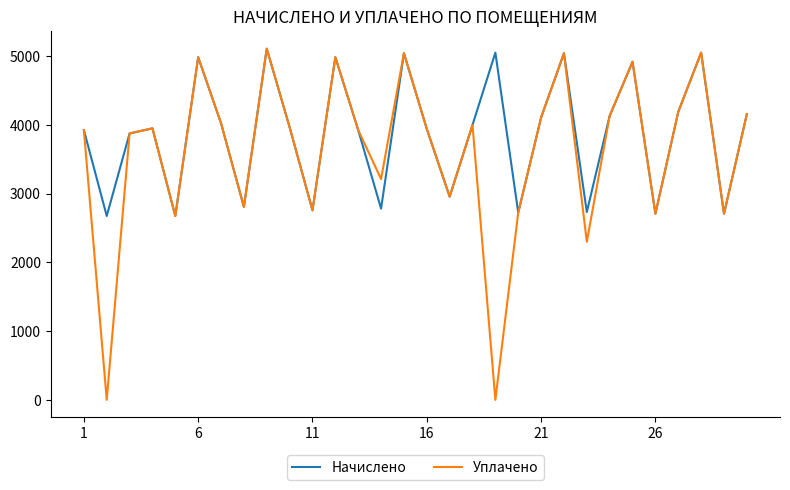

List the series in order of their overall mean, highest first.

Начислено, Уплачено